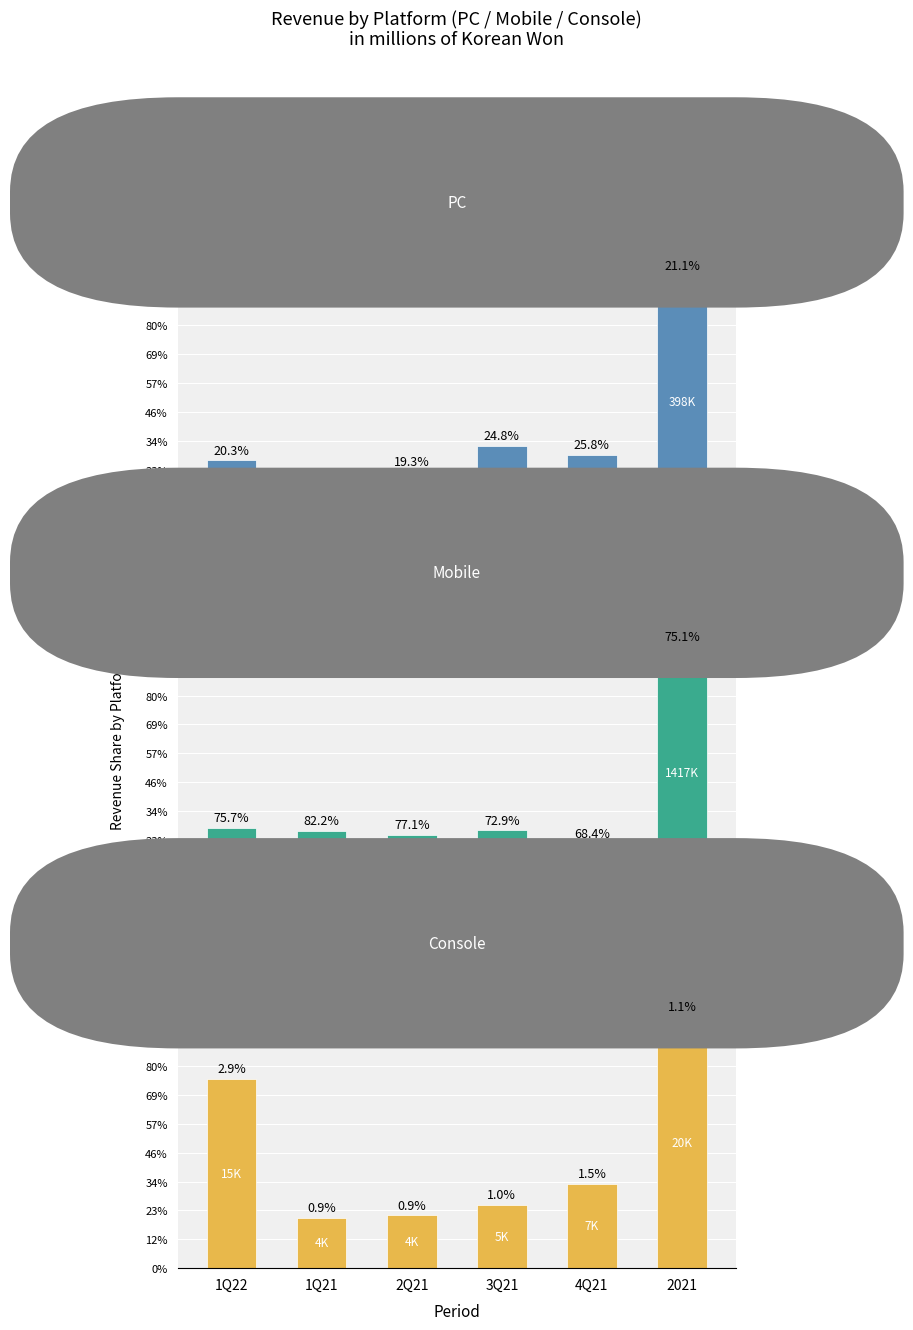

At which category is the sum across all series the highest?

2021